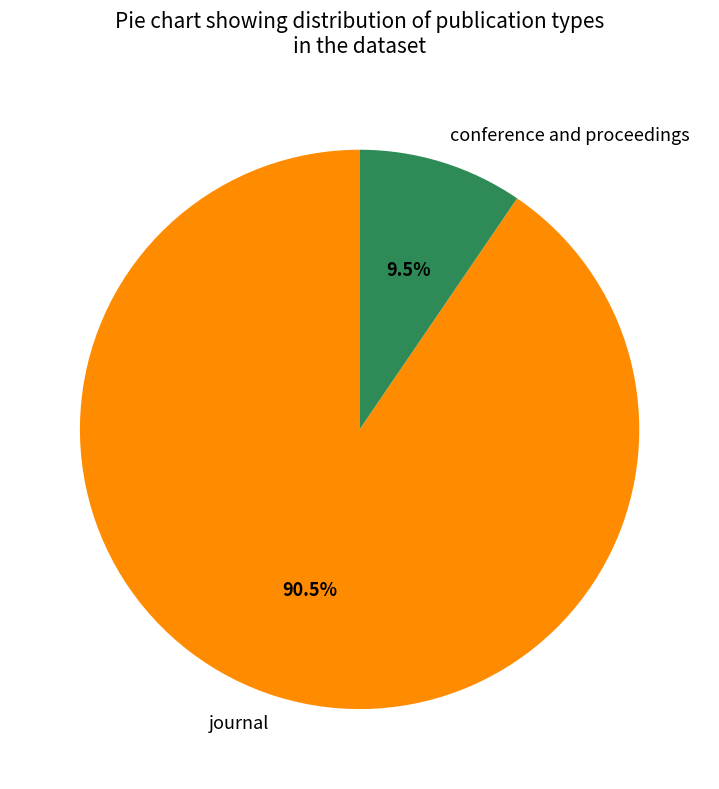

Approximately how many times larger is the value at journal compared to conference and proceedings?

9.5